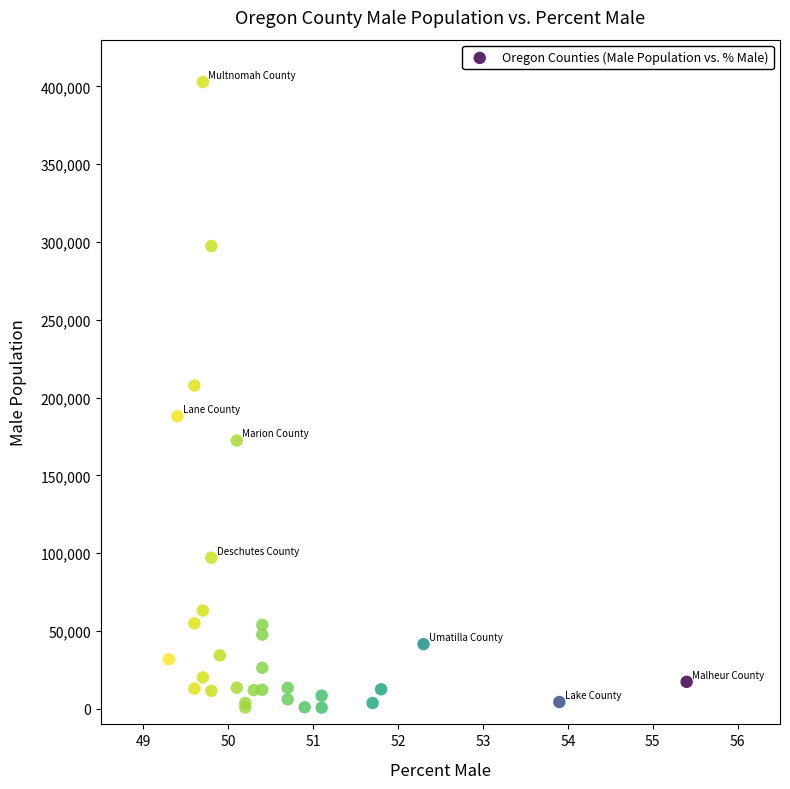

What Y value in the scatter plot is closest to 201749?

207731